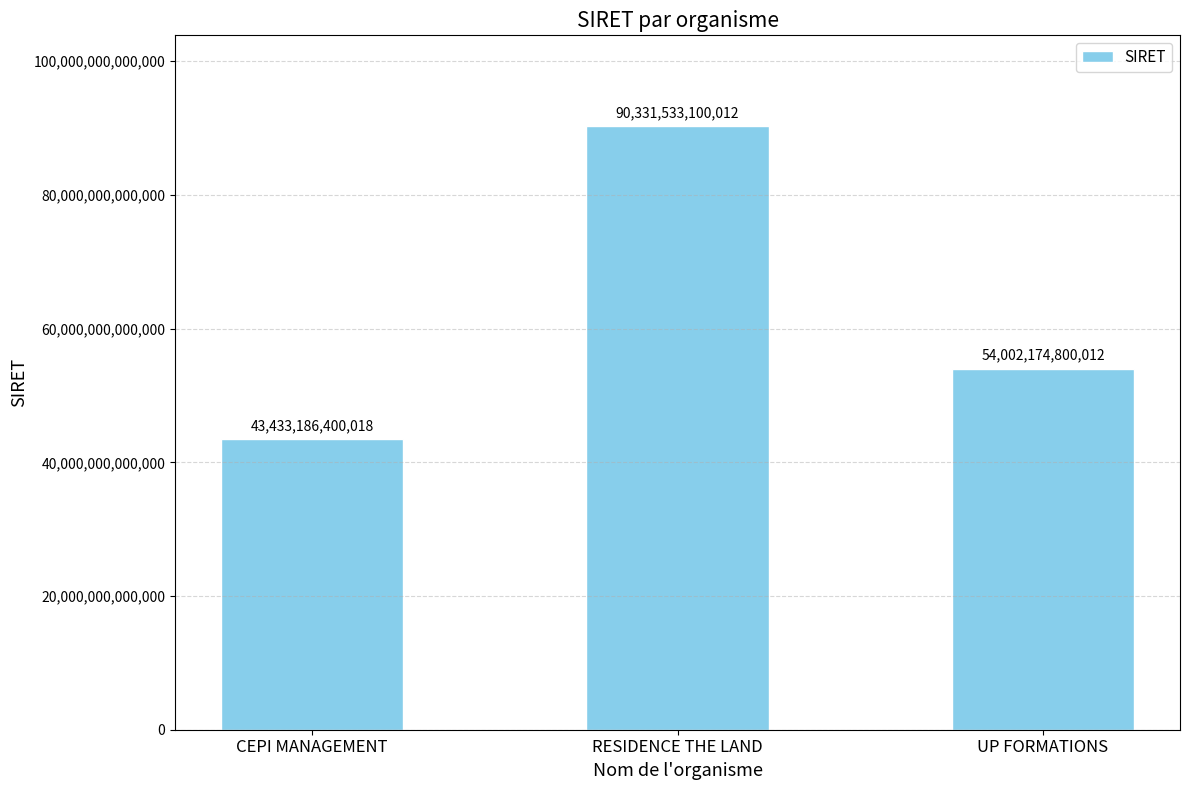

What is the difference between the maximum and second lowest values?

36329358300000